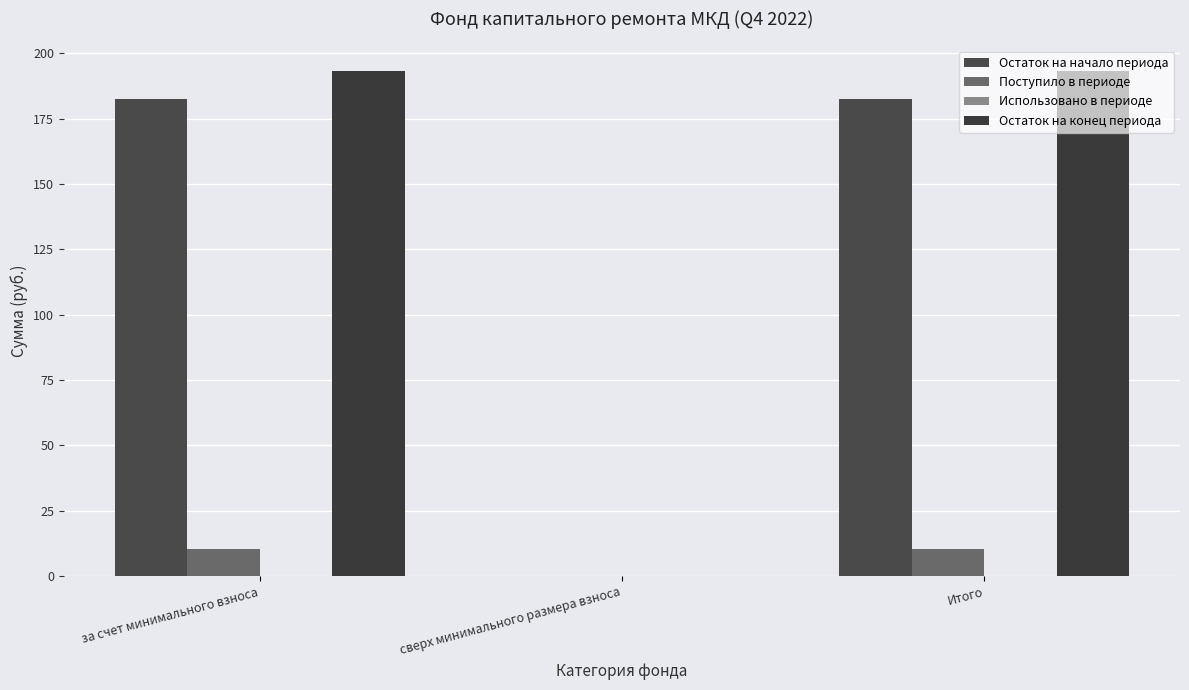

How many distinct data groups are displayed?

3